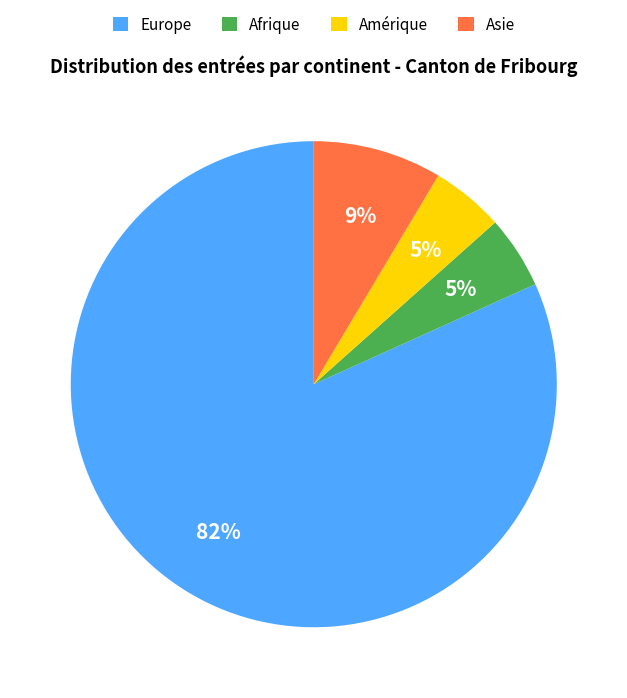

Is the sum of Asie and Amérique greater than half?

No